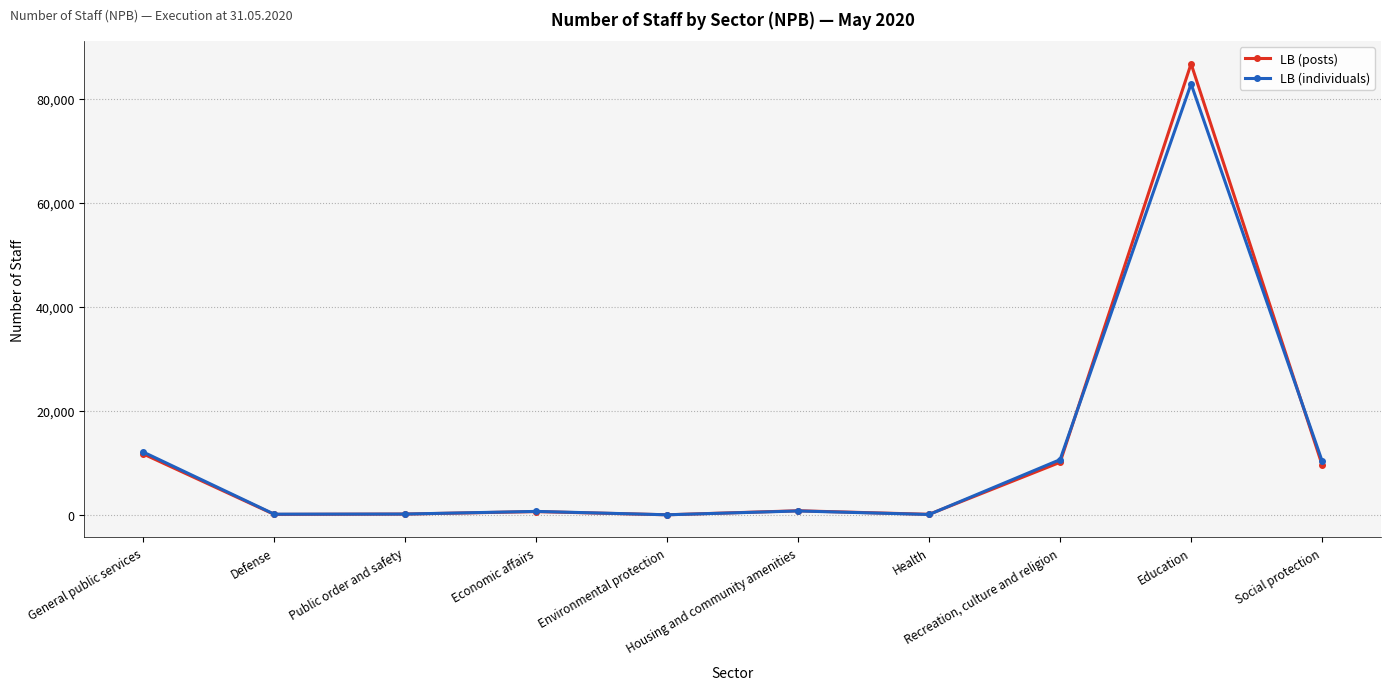

Which series has the largest range (max minus min)?

LB (posts)